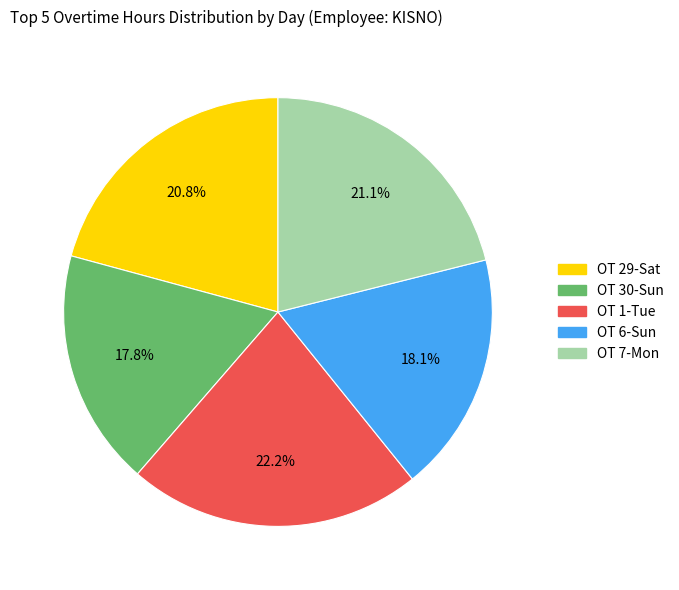

To the nearest percent, what is the difference between the OT 6-Sun and OT 7-Mon slice percentages?

3%